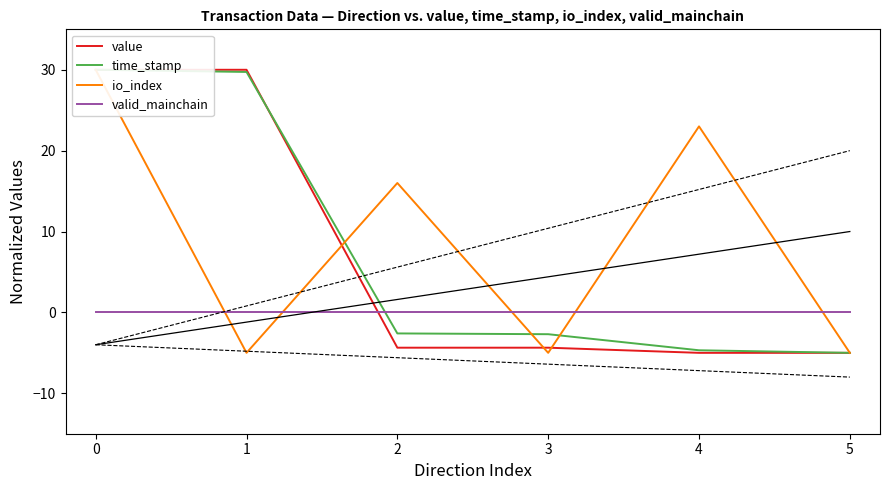

What is the highest value of the time_stamp series?

30.0